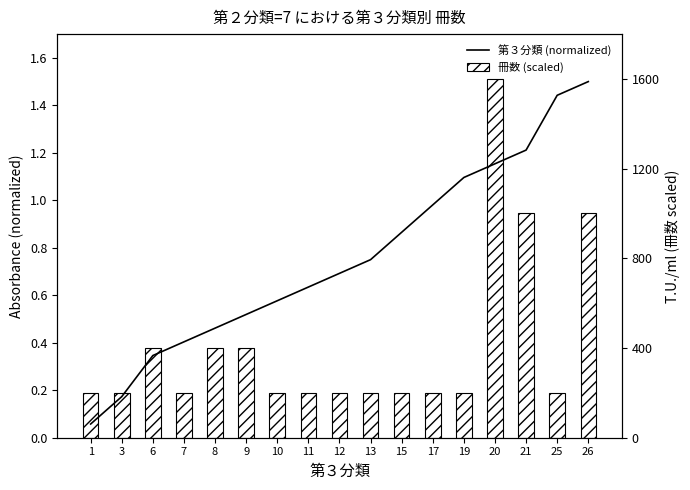

Reading left to right, extract all data points from this chart.

第３分類 (normalized): 0.1	0.2	0.3	0.4	0.5	0.5	0.6	0.6	0.7	0.8	0.9	1.0	1.1	1.2	1.2	1.4	1.5
冊数 (scaled): 200.0	200.0	400.0	200.0	400.0	400.0	200.0	200.0	200.0	200.0	200.0	200.0	200.0	1600.0	1000.0	200.0	1000.0